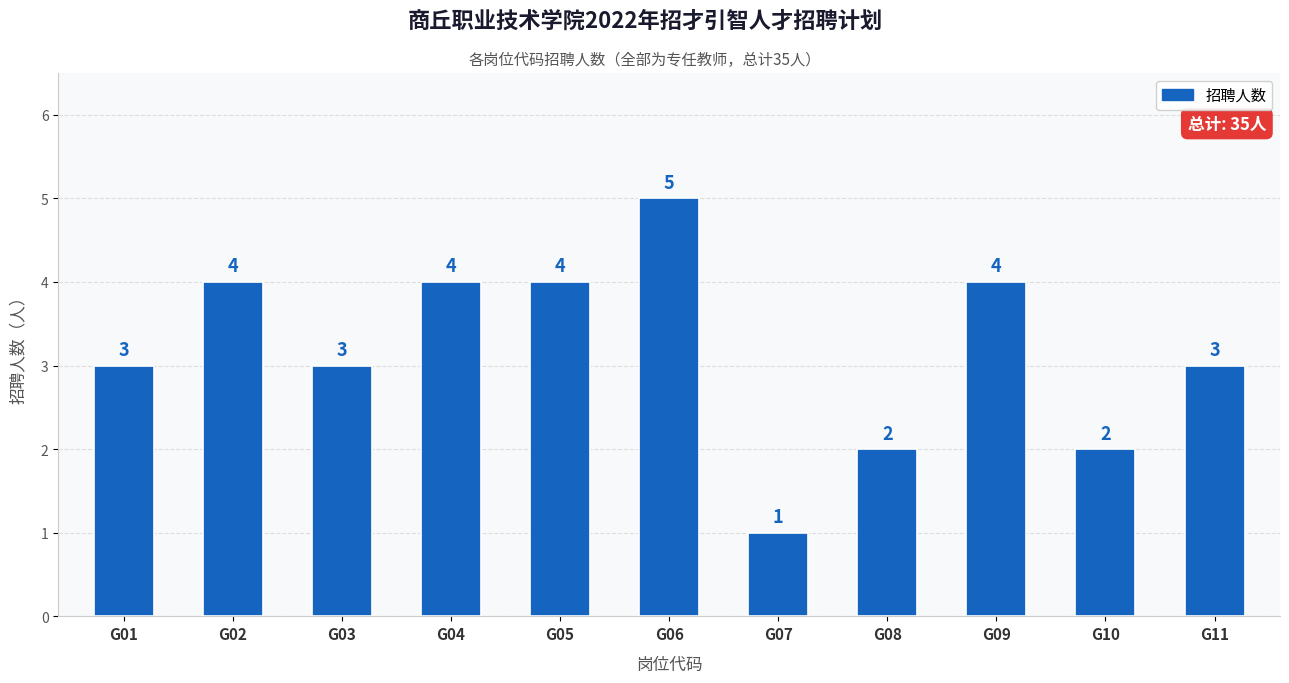

What is the greatest value displayed?

5